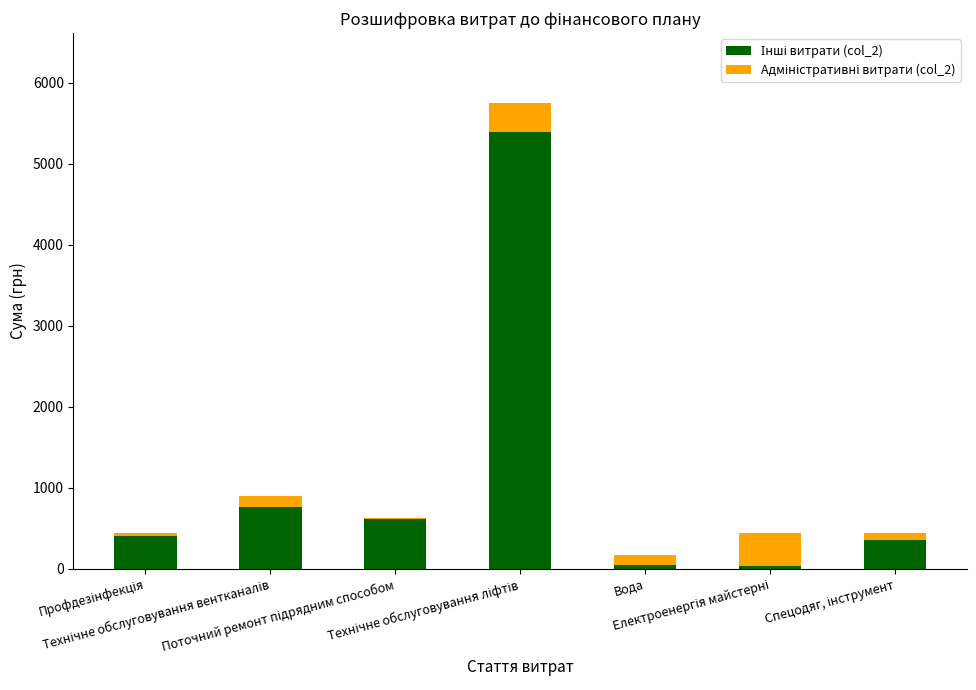

Does the chart contain stacked bars?

Yes